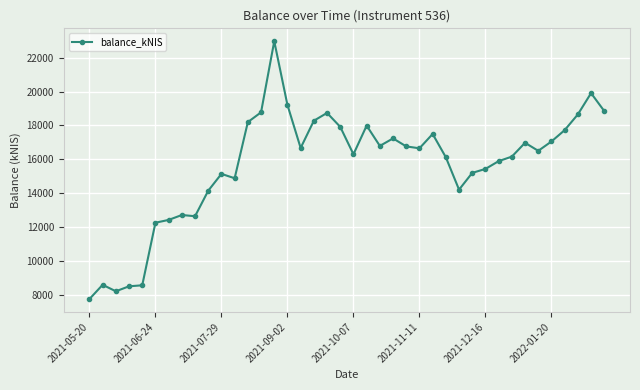

True or false: there are more than 2 points higher than both neighbors.

True